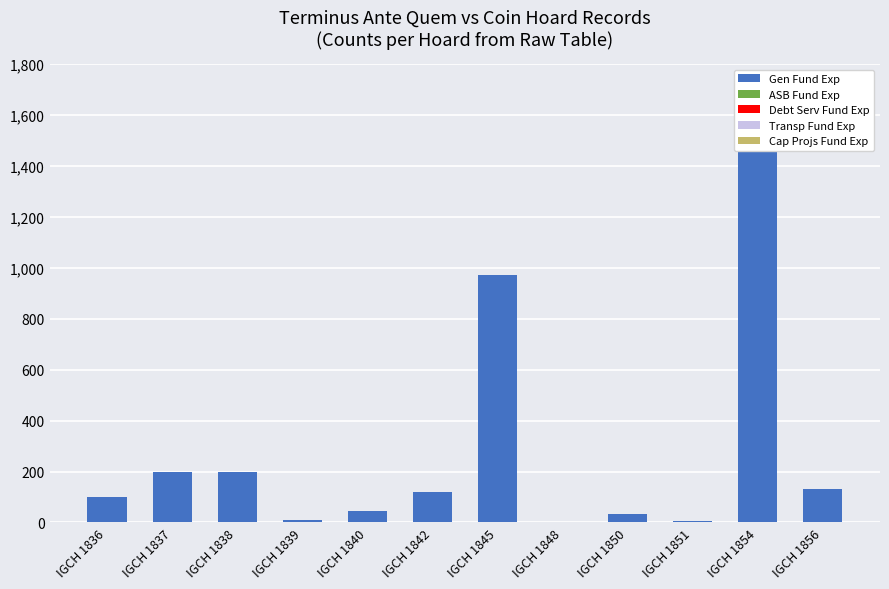

Reading left to right, transcribe all the data shown in this chart.

IGCH 1836=98	IGCH 1837=200	IGCH 1838=200	IGCH 1839=9	IGCH 1840=45	IGCH 1842=120	IGCH 1845=970	IGCH 1848=0	IGCH 1850=33	IGCH 1851=4	IGCH 1854=1500	IGCH 1856=130